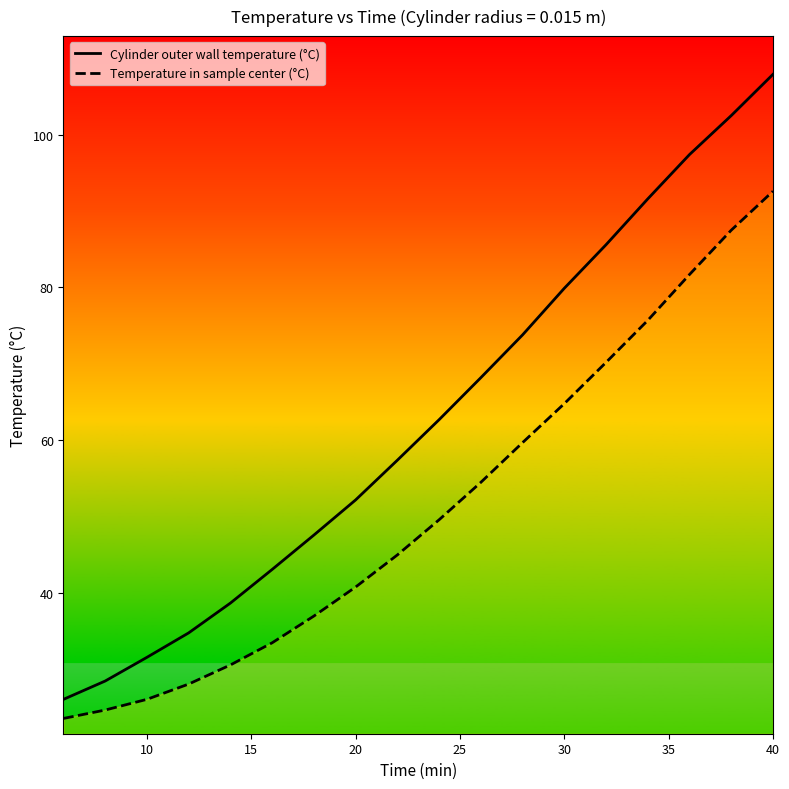

At which category is the sum across all series the highest?

40